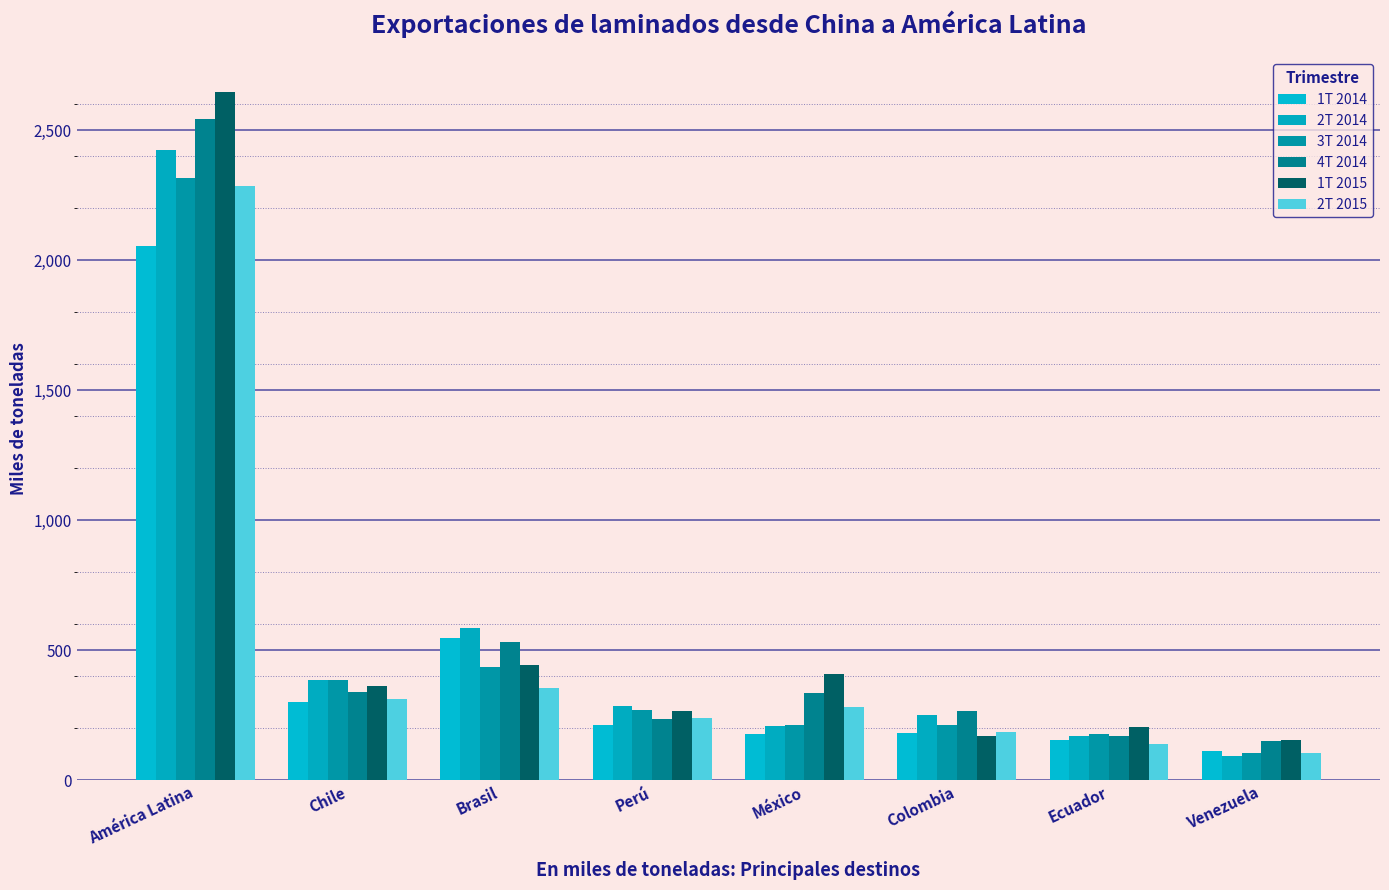

The value of 2T 2015 at América Latina is 2286.6. True or false?

True